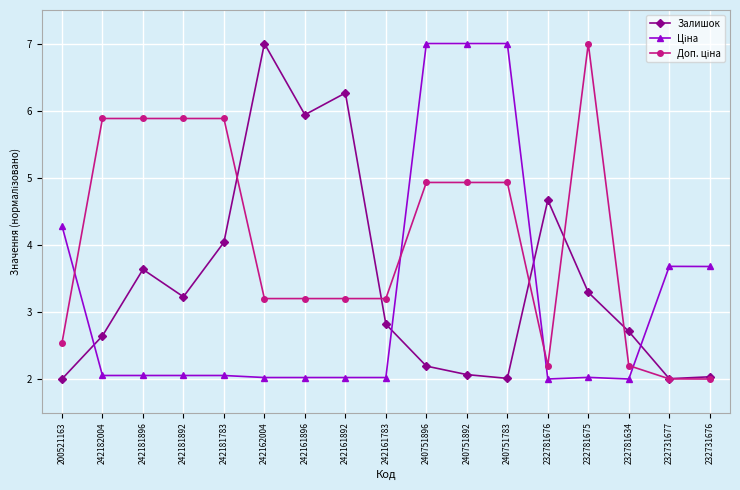

Between 242161892 and 232731676, which series saw the biggest shift?

Залишок